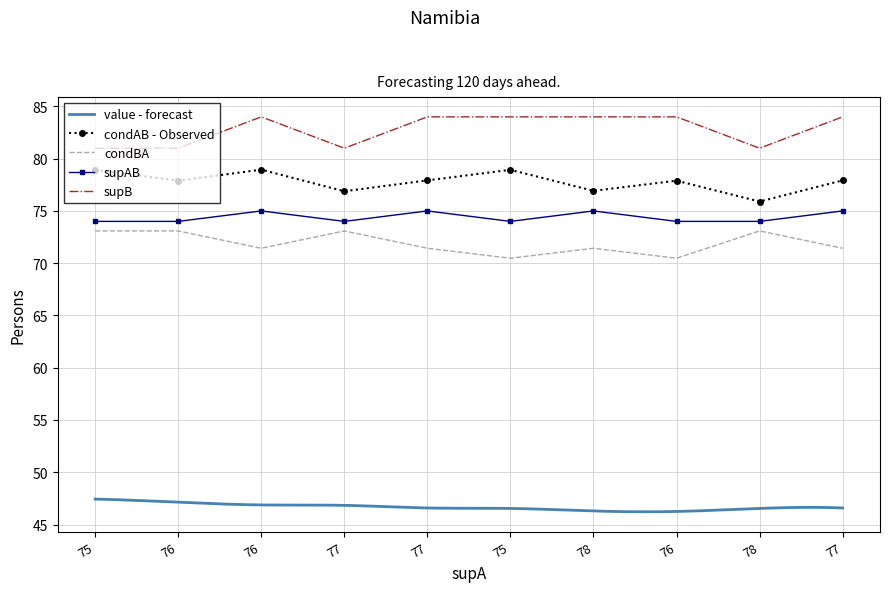

The value of condAB at 77 is 76.9. True or false?

True